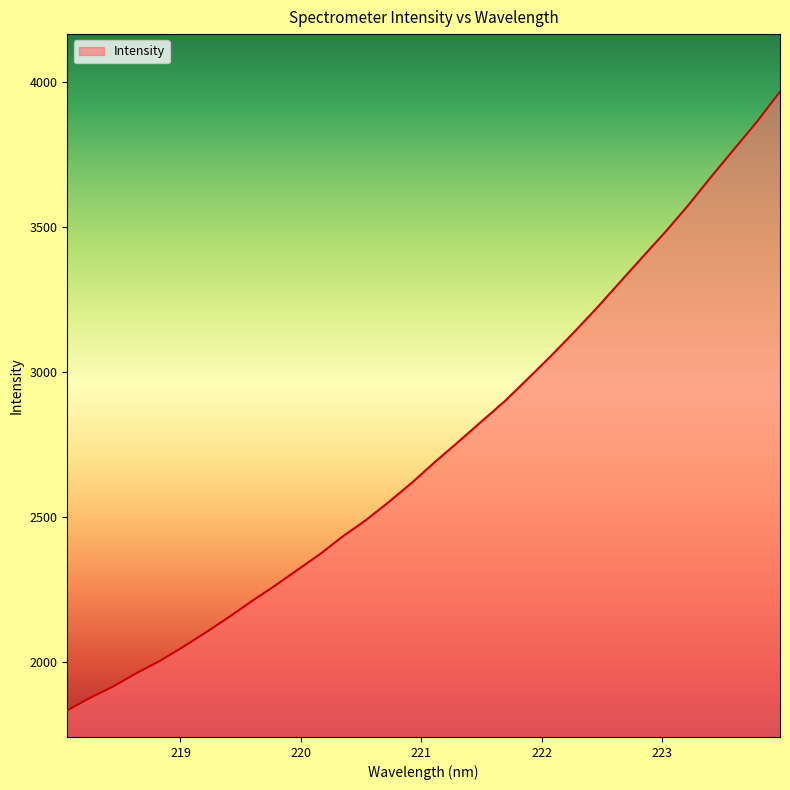

What is the greatest value displayed?

3965.4